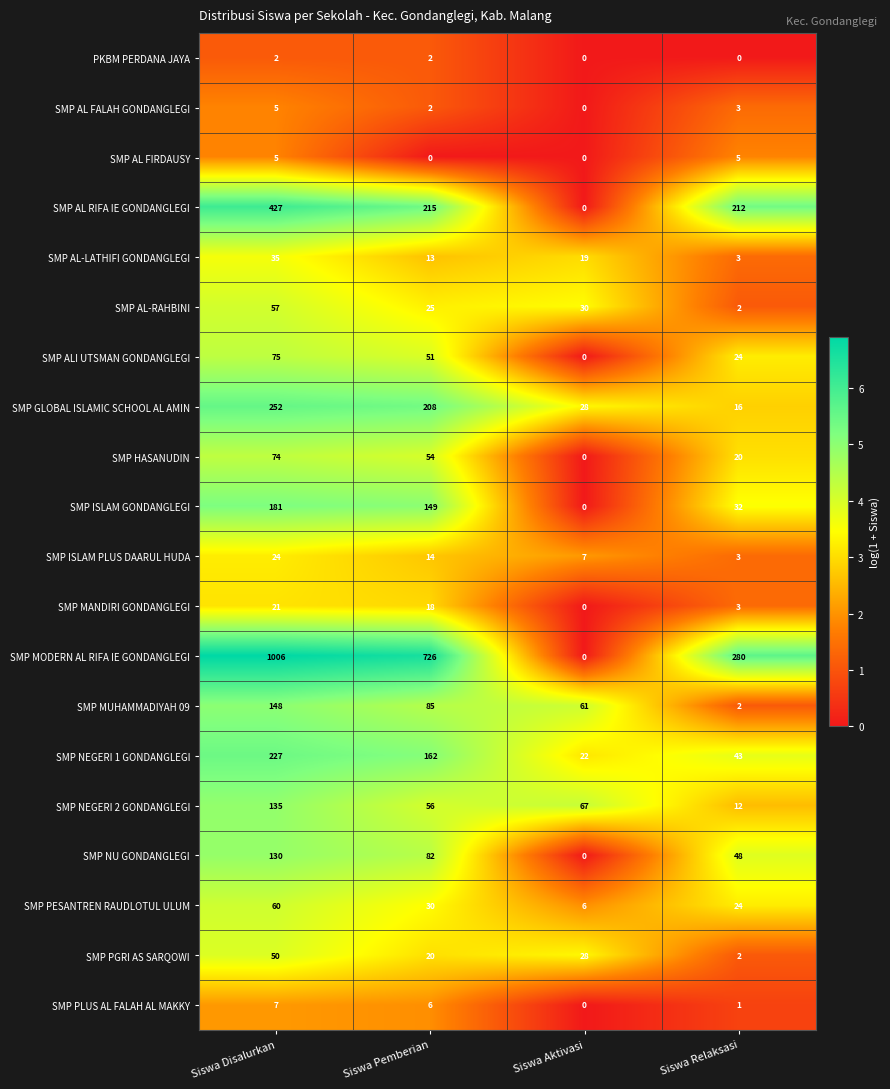

Where does the SMP GLOBAL ISLAMIC SCHOOL AL AMIN series first go above 208?

Siswa Disalurkan